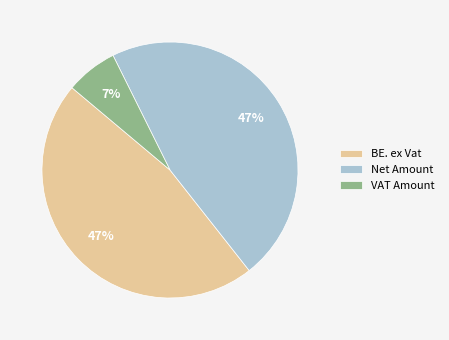

Which has a higher value, BE. ex Vat or VAT Amount?

BE. ex Vat